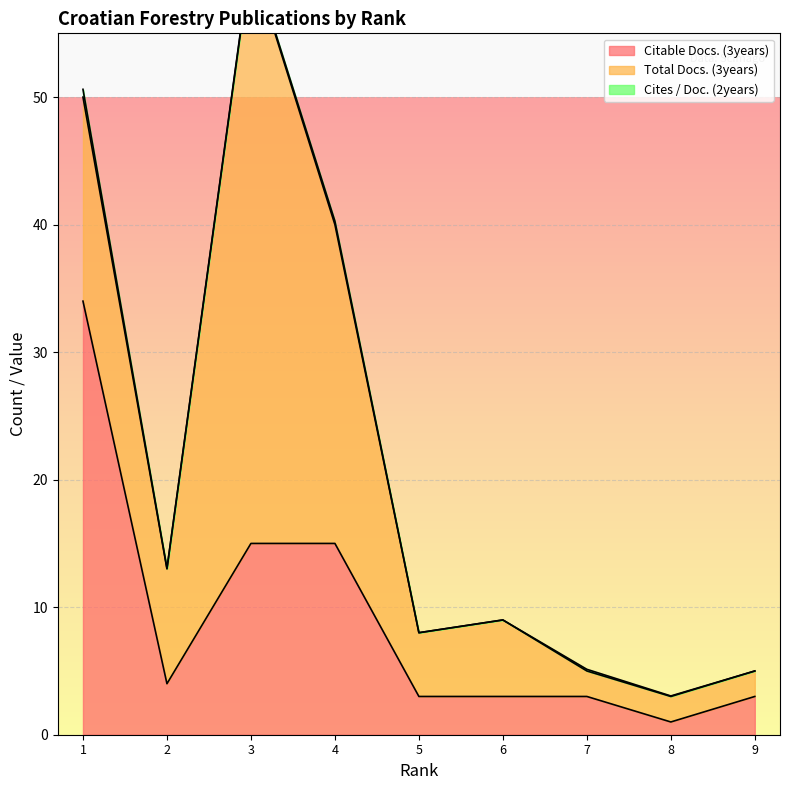

The value of Citable Docs. (3years) at 1 is 47. True or false?

False